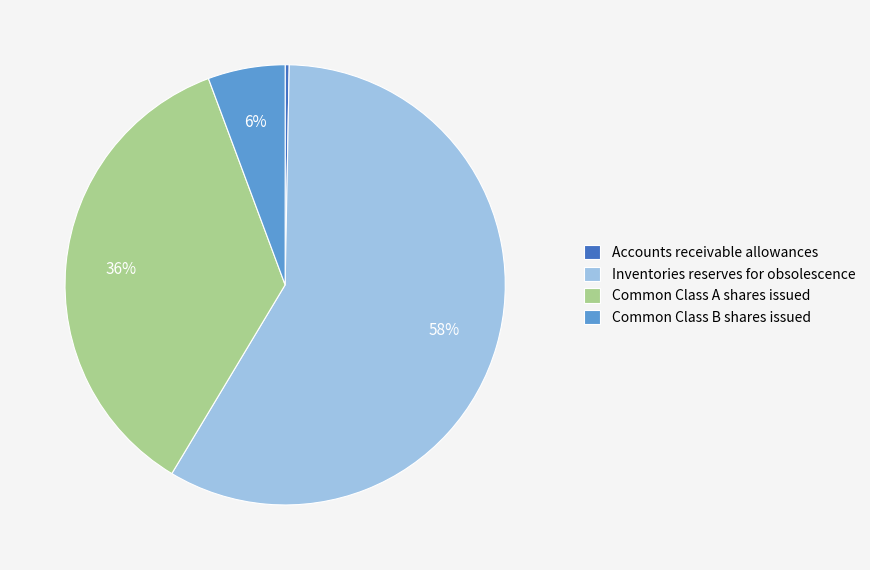

To the nearest percent, what percentage of the pie is Inventories reserves for obsolescence?

58%